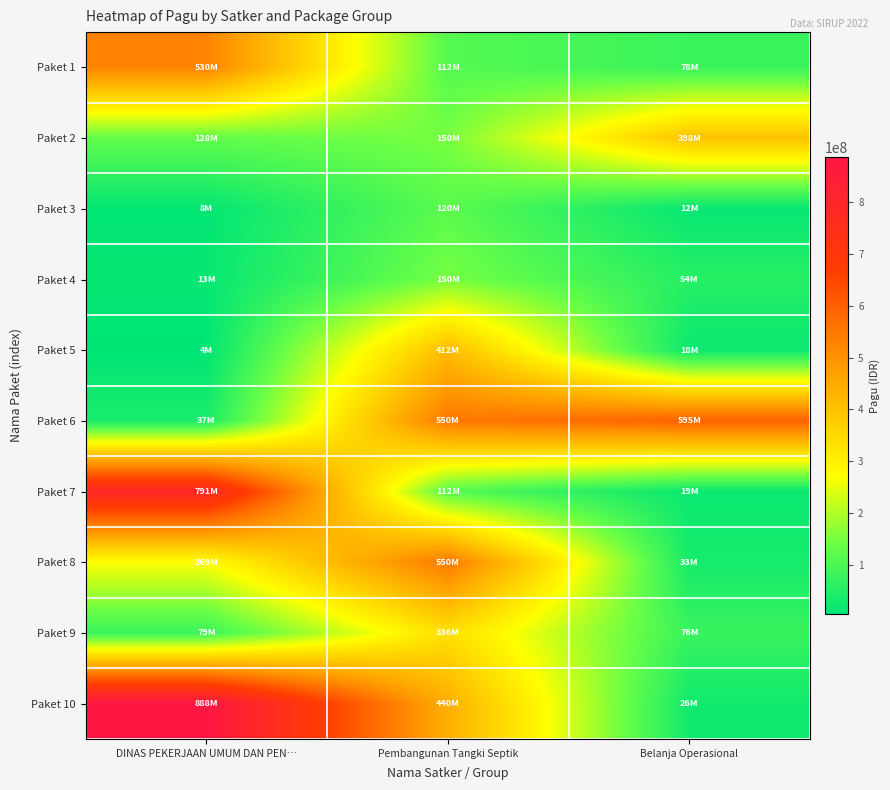

What is the maximum value shown in the chart?

888158200